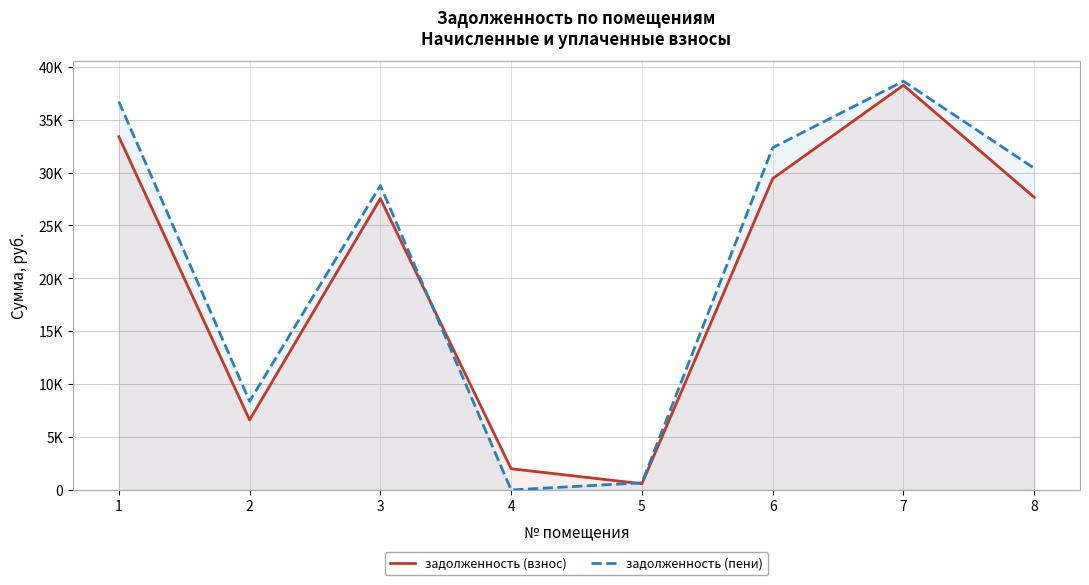

What is the sum of all задолженность (взнос) values?

165488.6